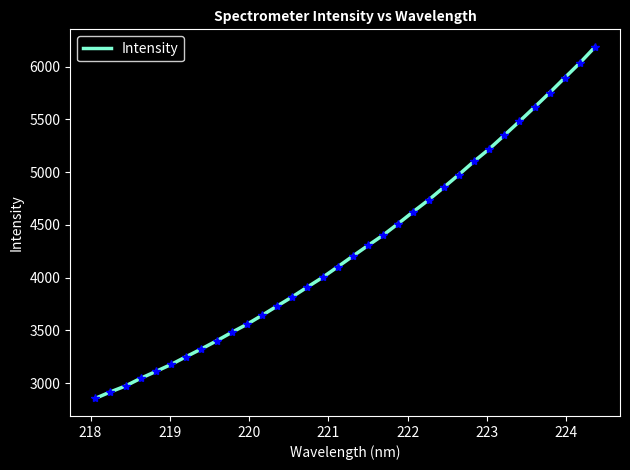

Does the chart have visible grid lines?

No